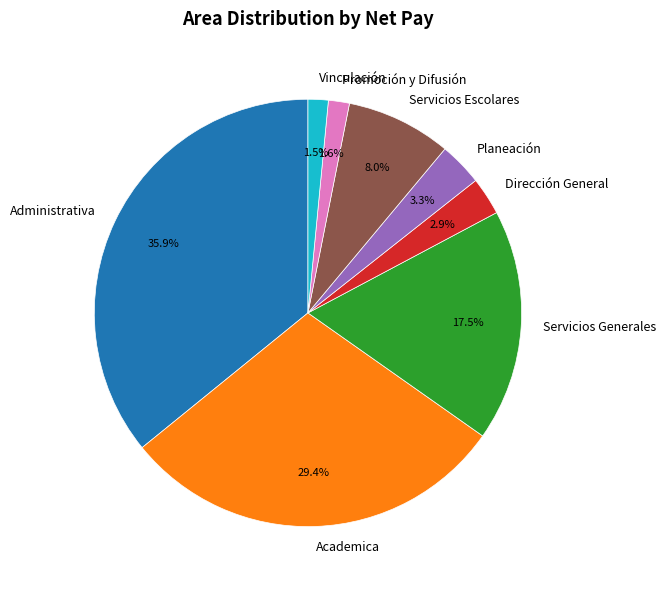

Between Promoción y Difusión and Academica, which is larger?

Academica